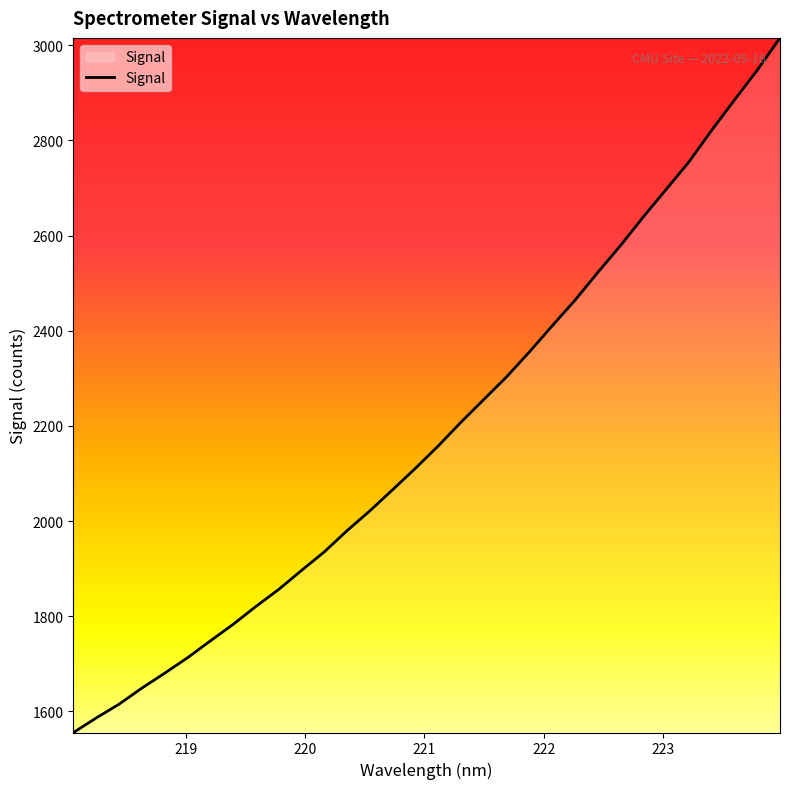

What is the greatest value displayed?

3015.3